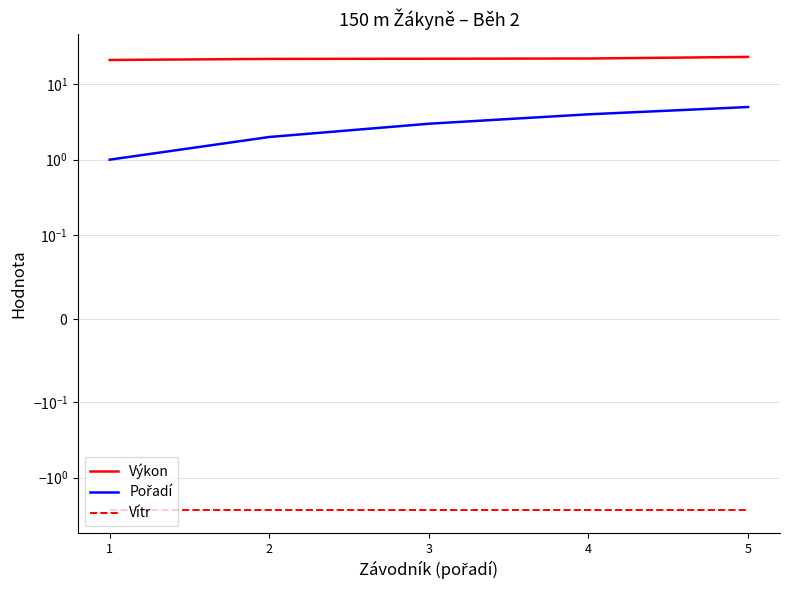

Where does the Pořadí series first go above 3?

4